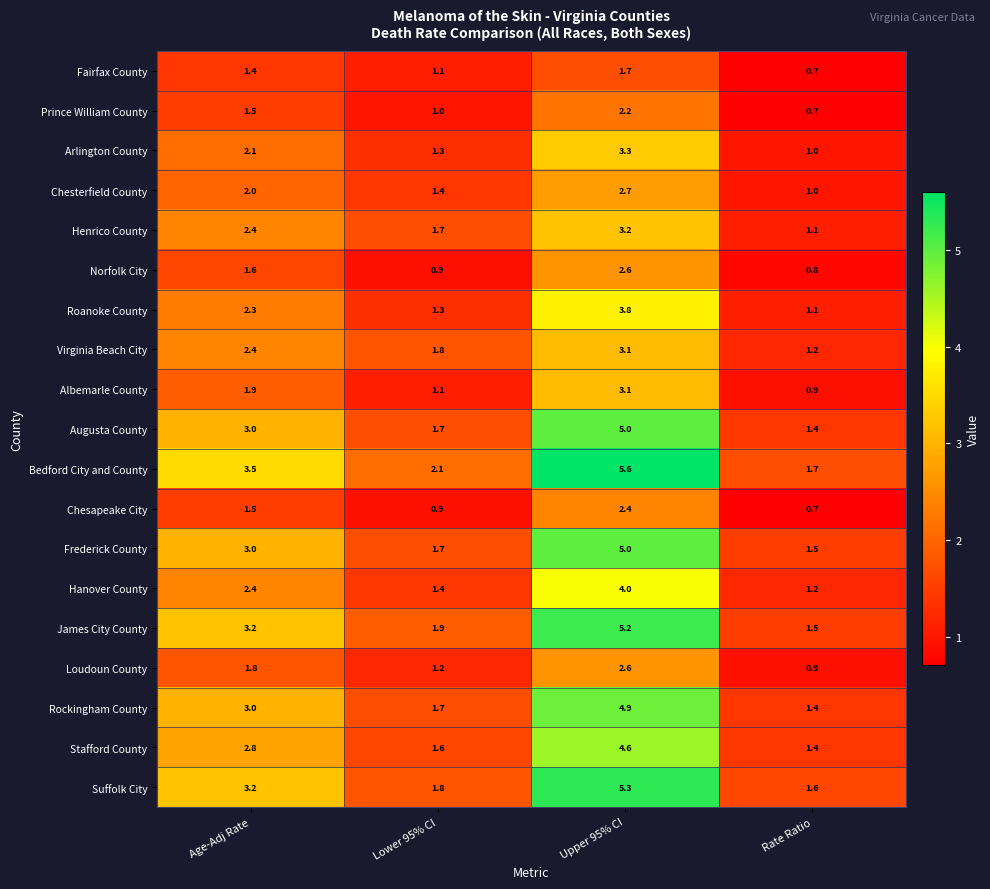

What is the sum of all Prince William County values?

5.4